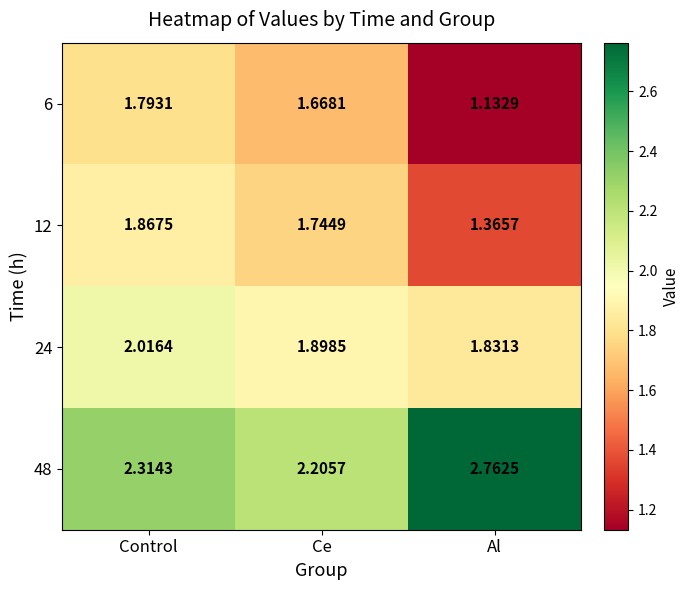

At which label is 48 closest to 2?

Ce